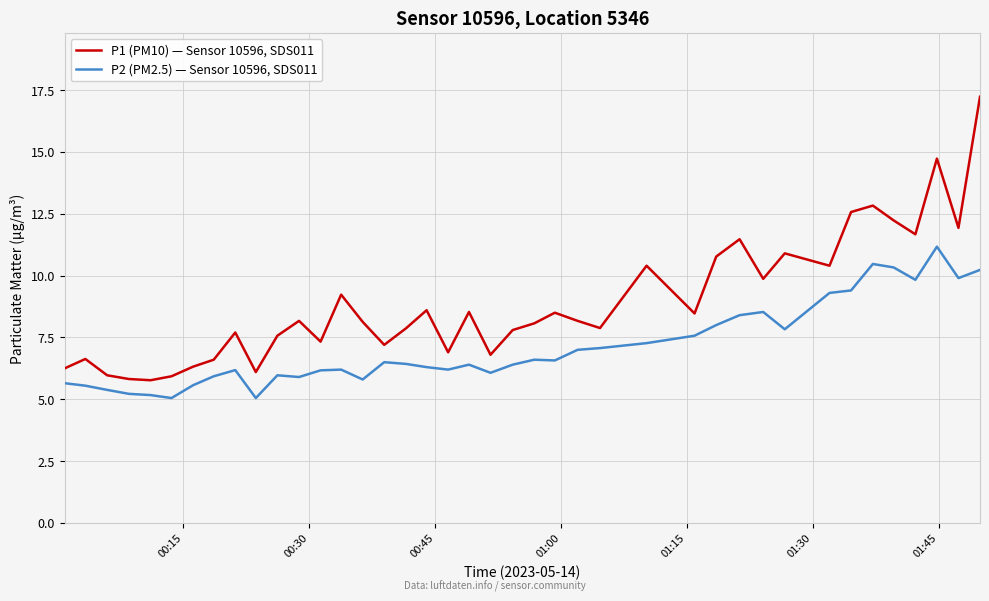

Which series has the largest total across all categories?

P1 (PM10) — Sensor 10596, SDS011